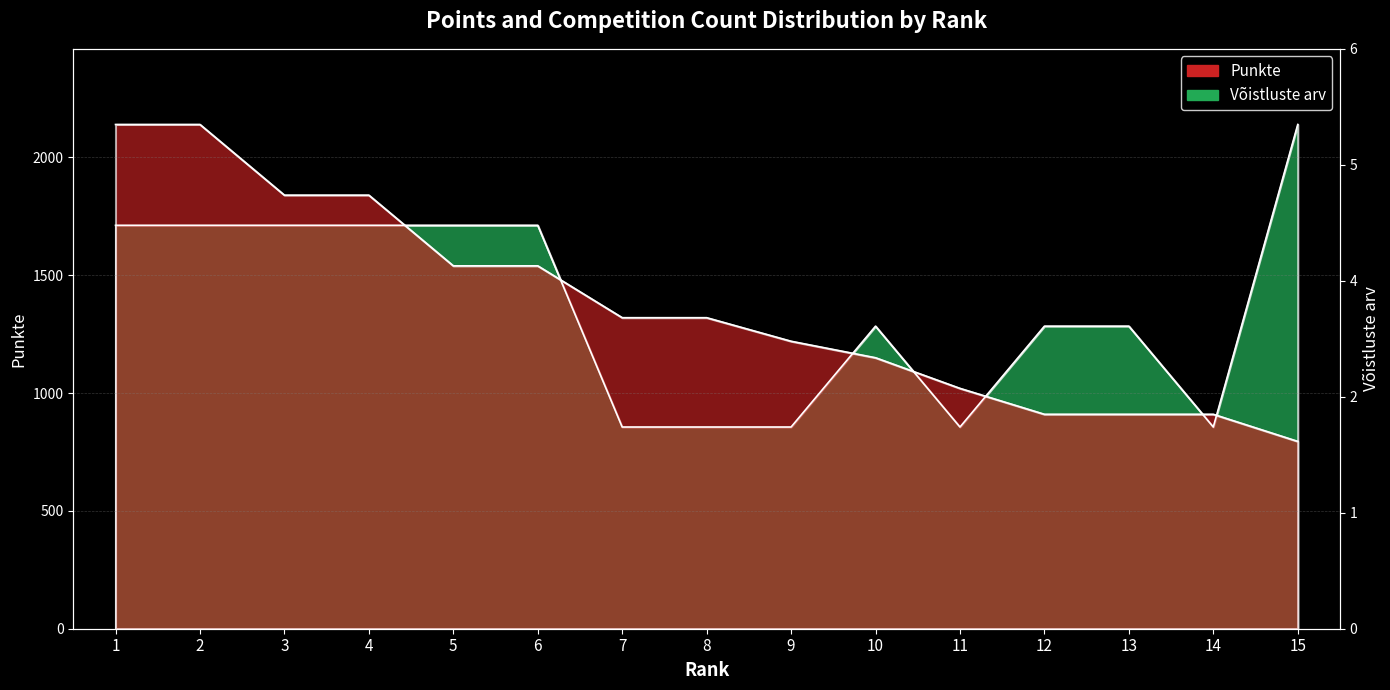

How many data points does each series have?

15